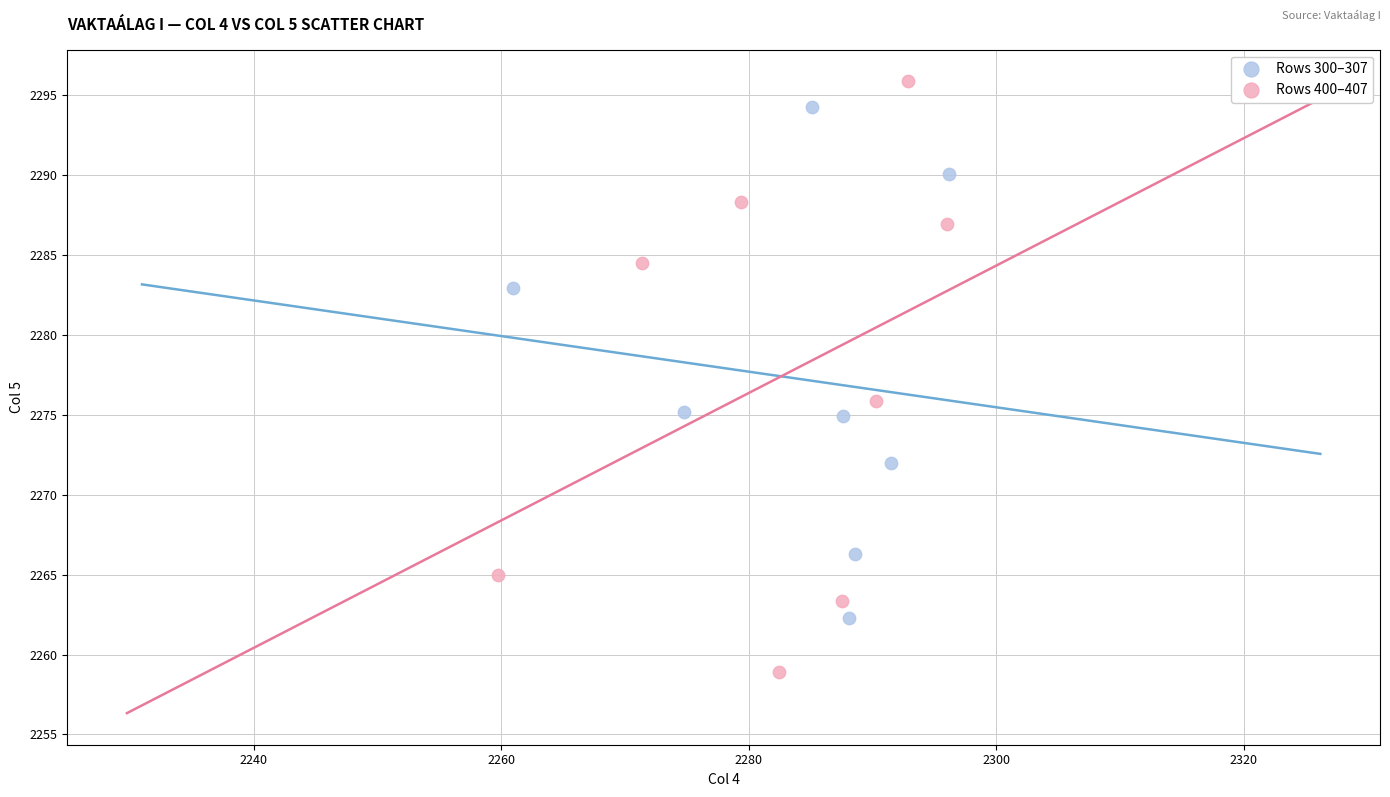

Which series has the largest Y range (max minus min)?

Rows 400–407